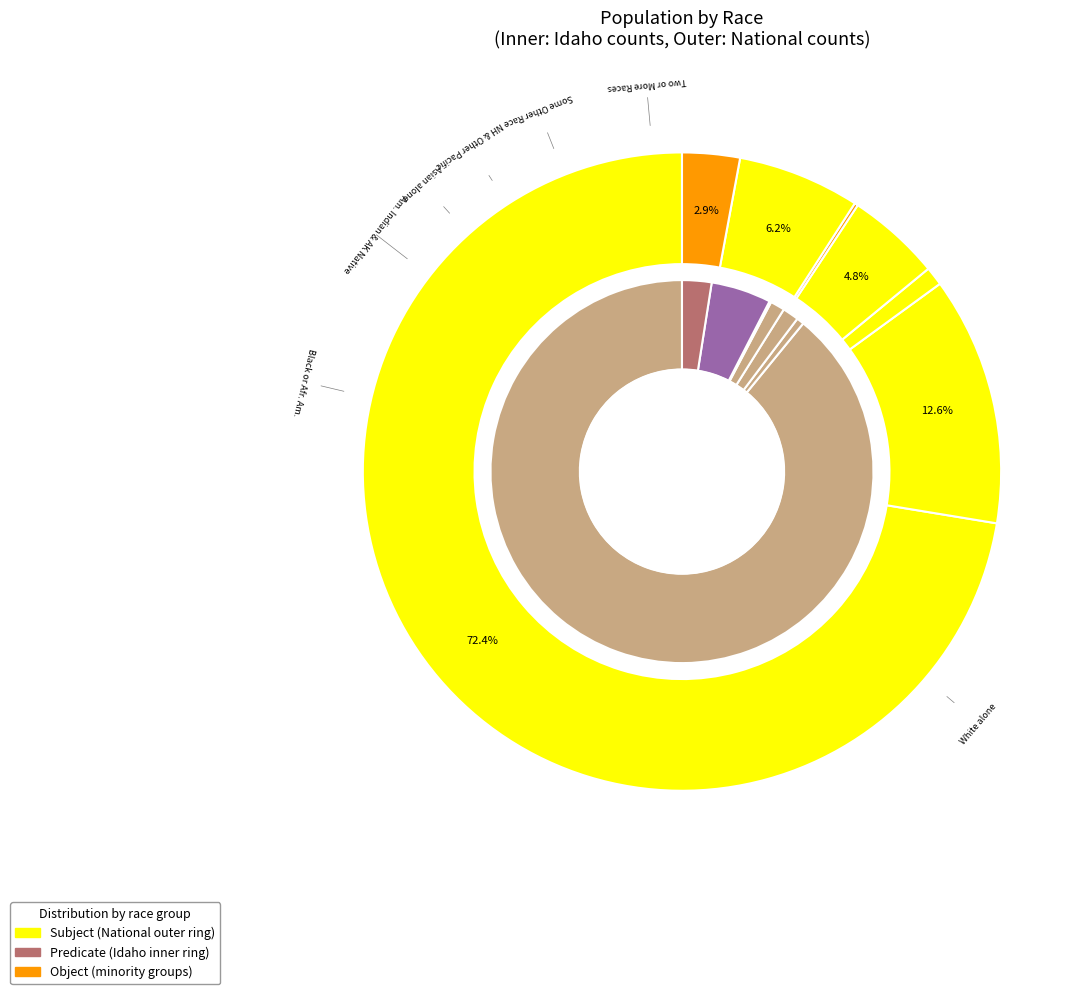

What percentage is the idaho_values slice, to the nearest percent?

89%